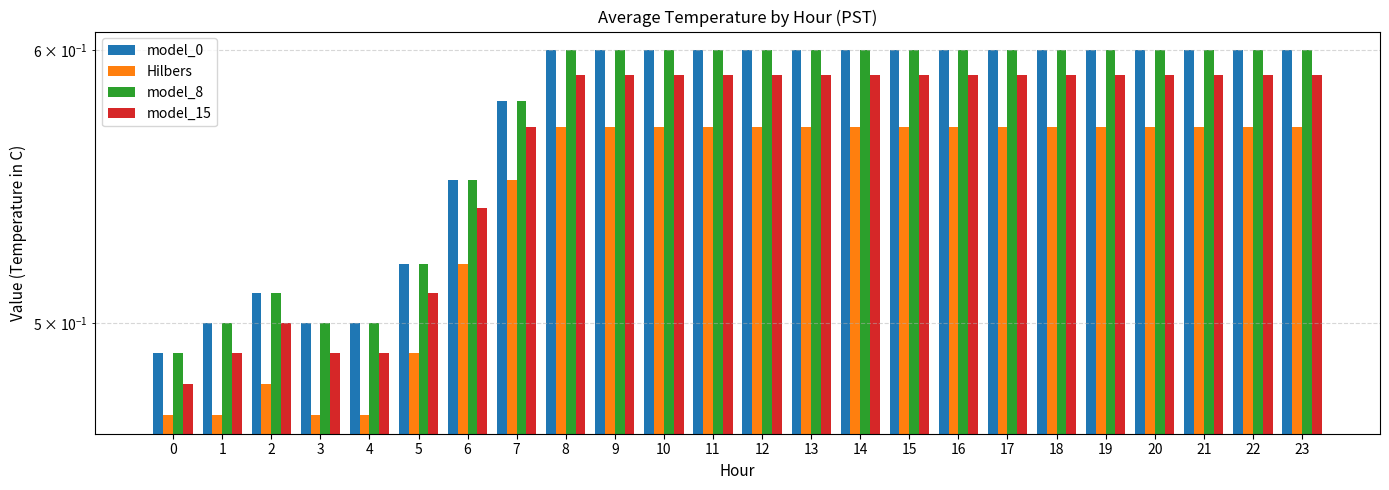

Between 14 and 18, which is larger?

14